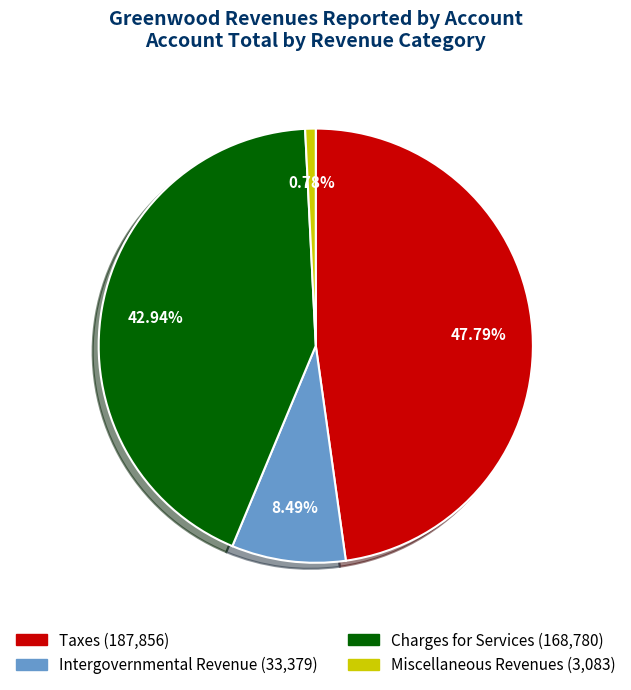

Count the number of slices in the pie.

4